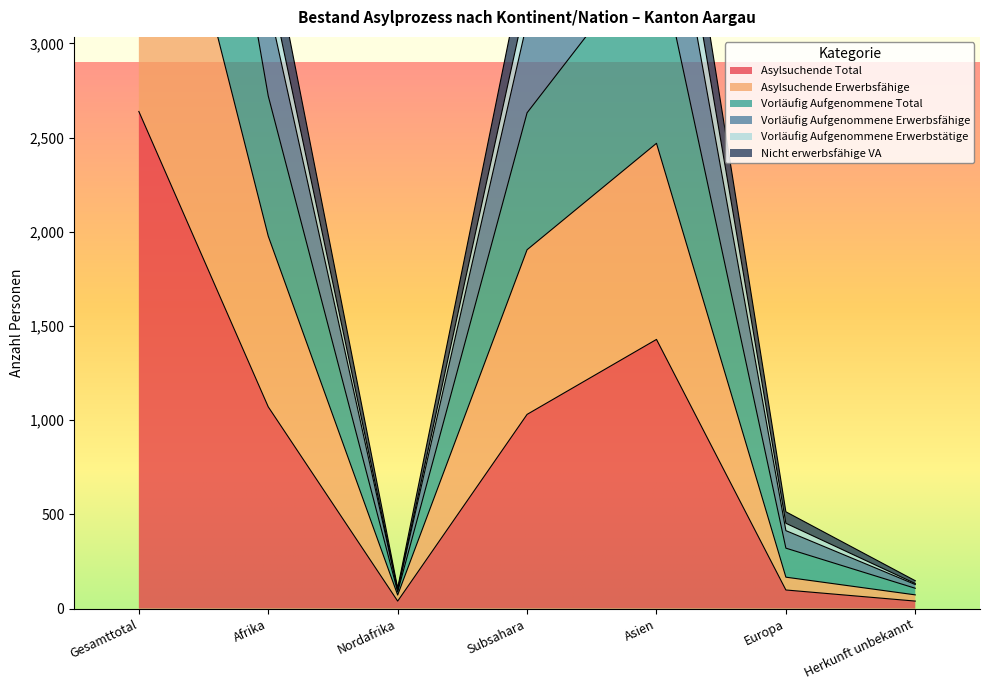

Which series has the largest range (max minus min)?

Vorläufig Aufgenommene Total